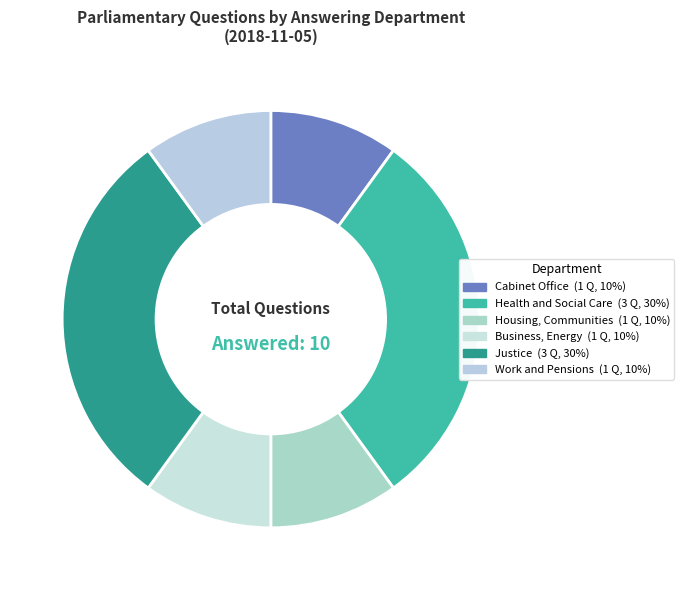

What is the change in value from Cabinet Office to Health and Social Care?

+2